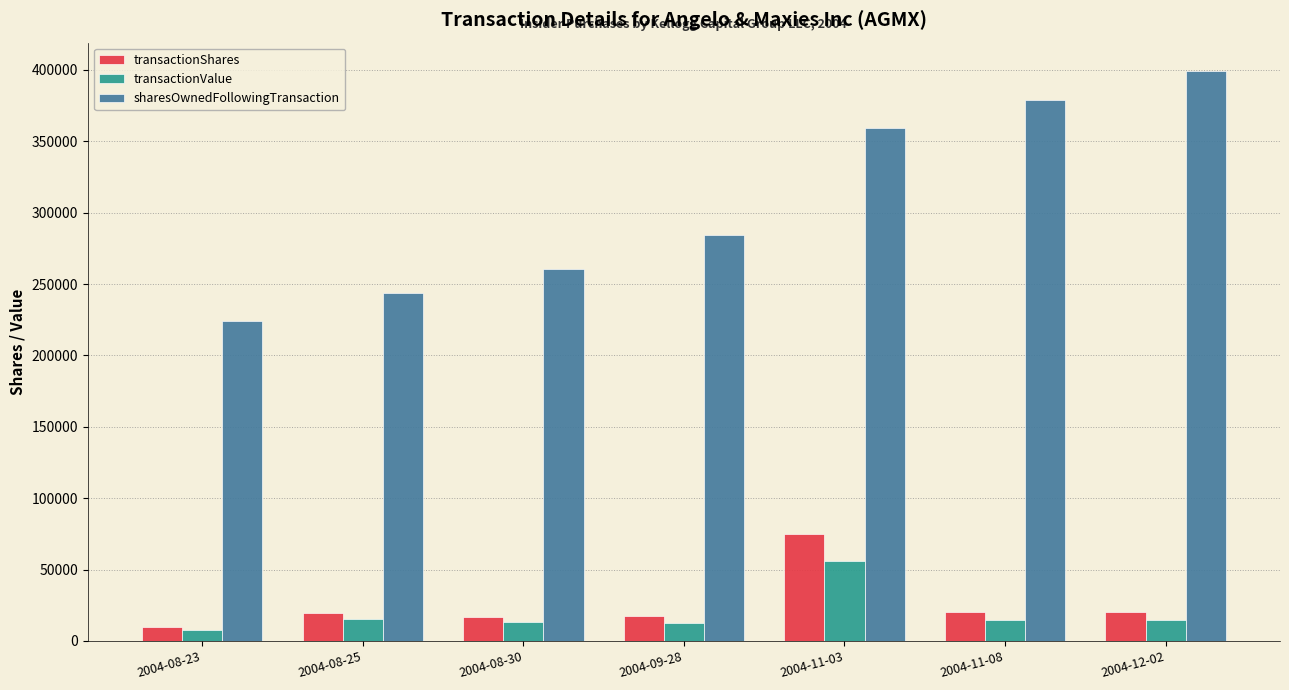

What position from the right is 2004-12-02?

1